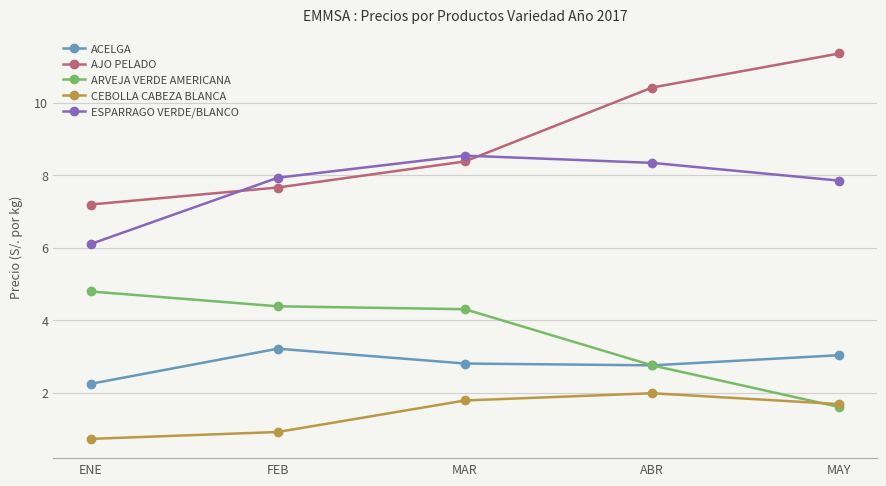

Which series has the largest range (max minus min)?

AJO PELADO